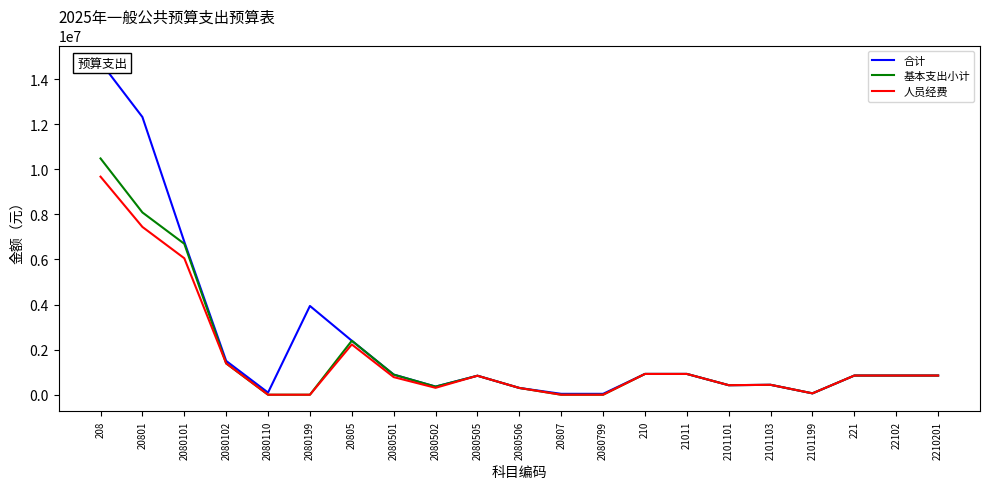

Which series changed the most between 2080102 and 2210201?

合计